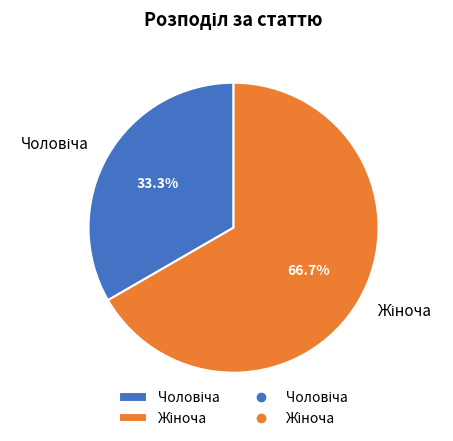

Is there a majority slice in this chart?

Yes